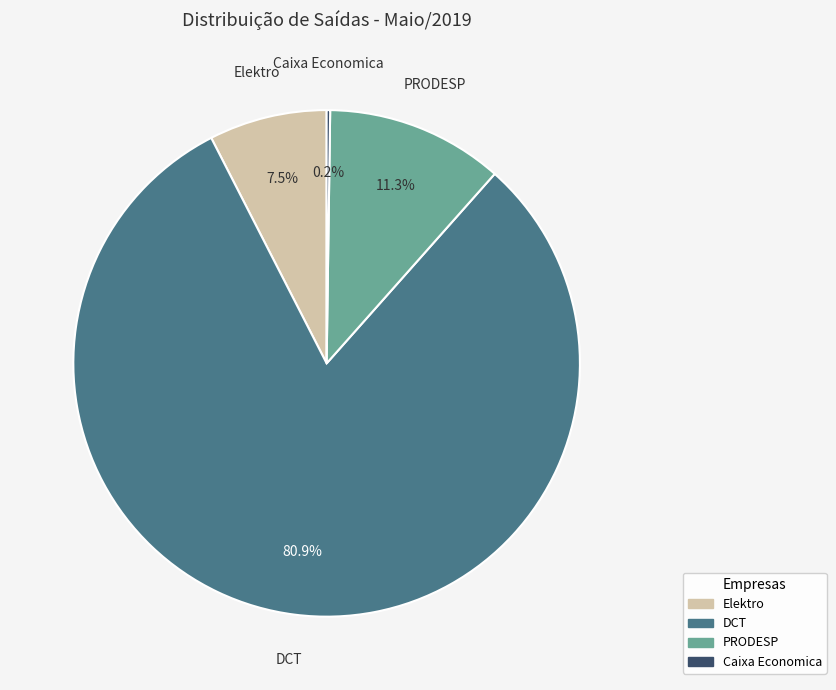

Is DCT the majority of the pie?

Yes